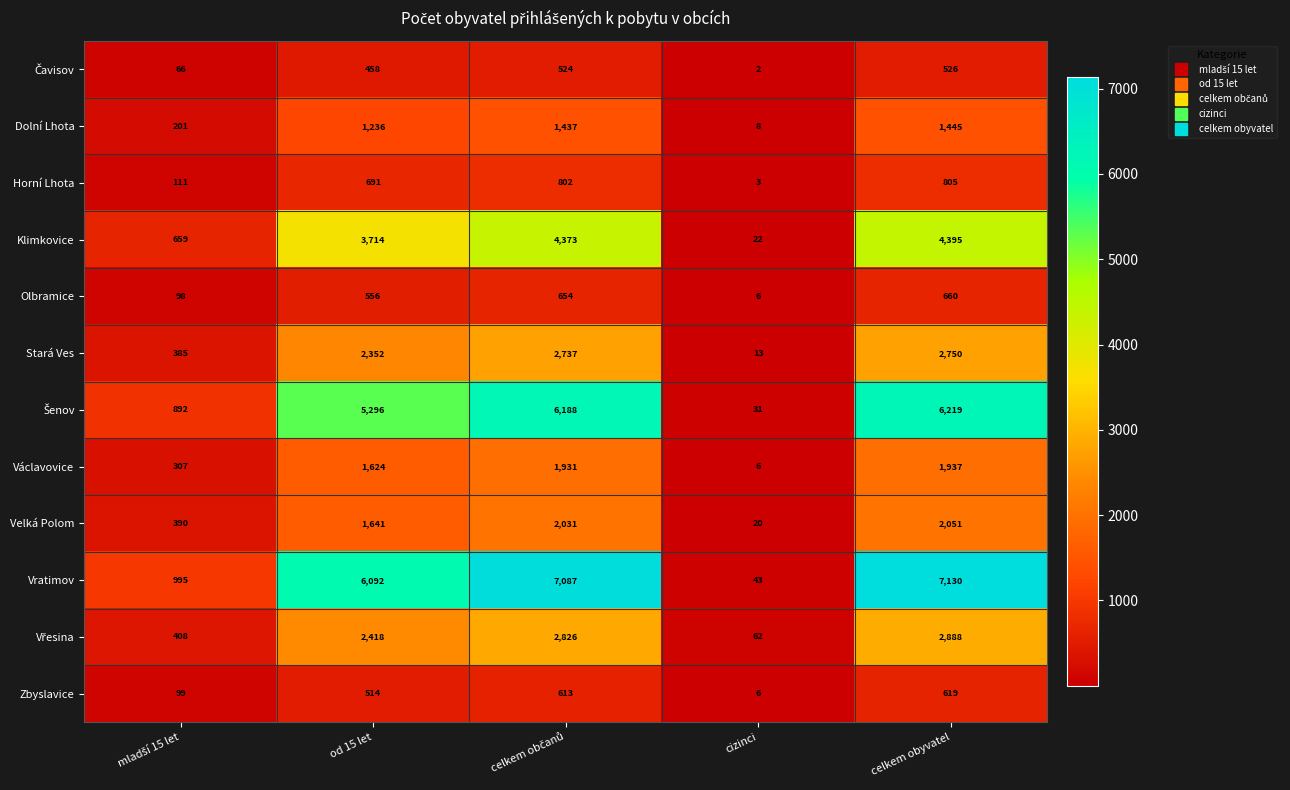

Which label corresponds to the smallest value in the chart?

cizinci